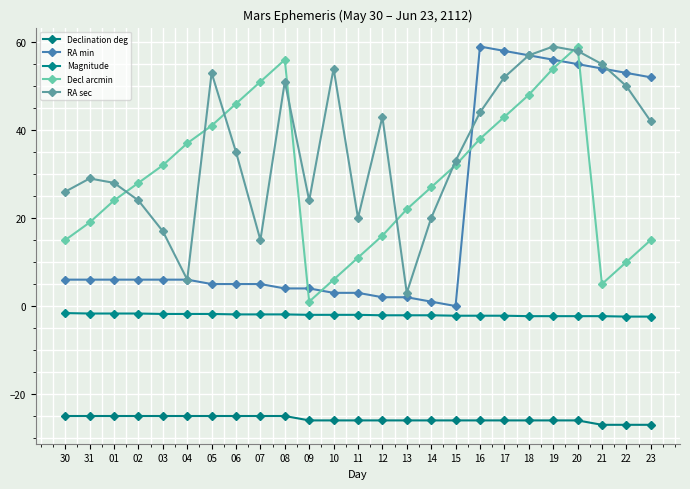

How many lines are shown in the chart?

5